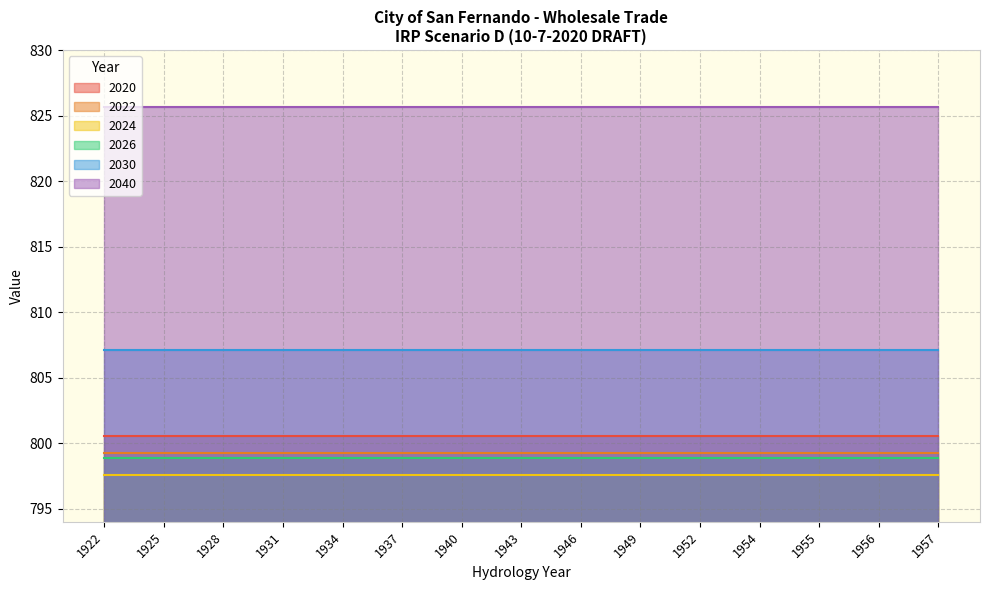

Which category has the highest value across all series?

1922